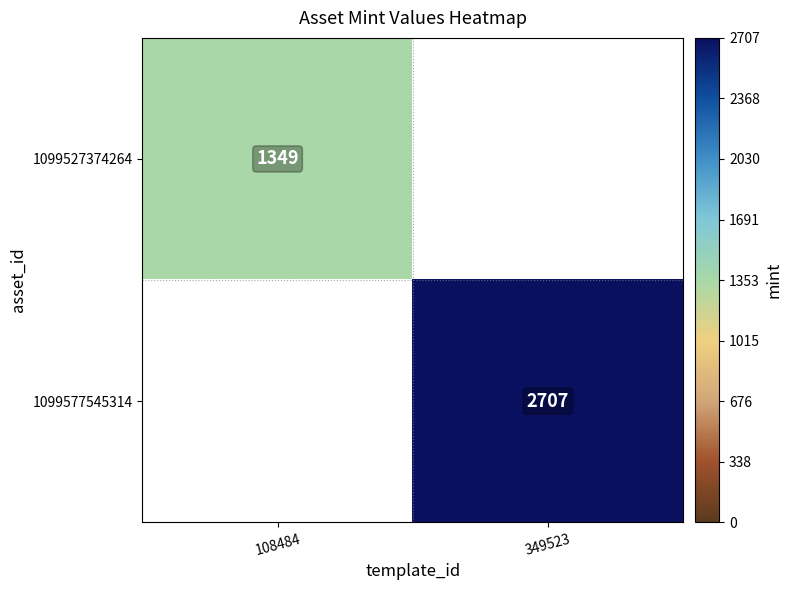

True or false: 1099527374264 has a value of 1349 at 108484.

True